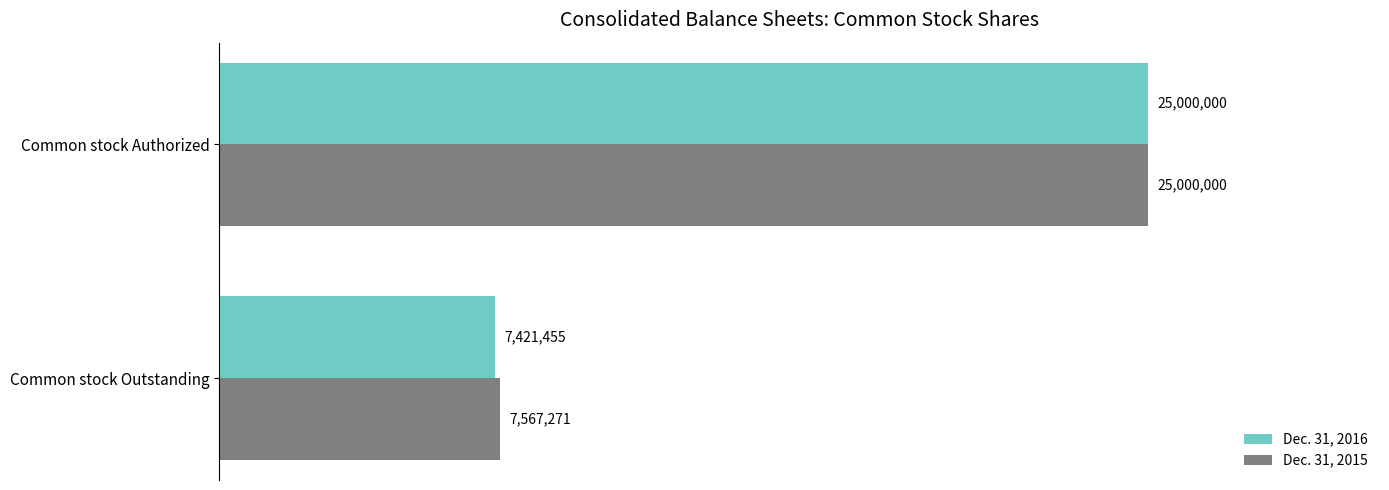

Rank the series by their average value, from highest to lowest.

Dec. 31, 2015, Dec. 31, 2016